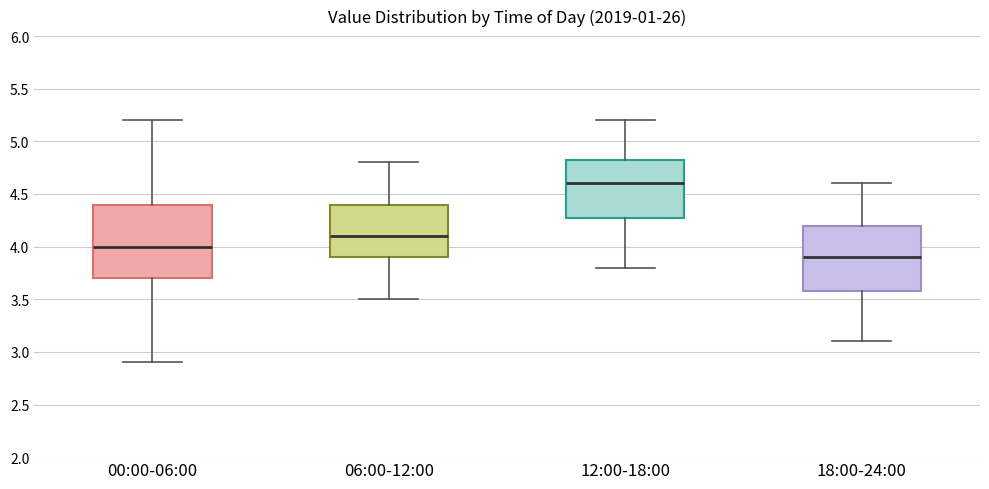

Reading left to right, read every box against the y-axis: the position of its median line, the range the box covers, and the ends of its whiskers. The values are not printed on the chart, so give them approximately, as read against the axis.

00:00-06:00: median 4.00, box 3.70 to 4.40, whiskers 2.90 to 5.20
06:00-12:00: median 4.10, box 3.90 to 4.40, whiskers 3.50 to 4.80
12:00-18:00: median 4.60, box 4.30 to 4.85, whiskers 3.80 to 5.20
18:00-24:00: median 3.90, box 3.60 to 4.20, whiskers 3.10 to 4.60